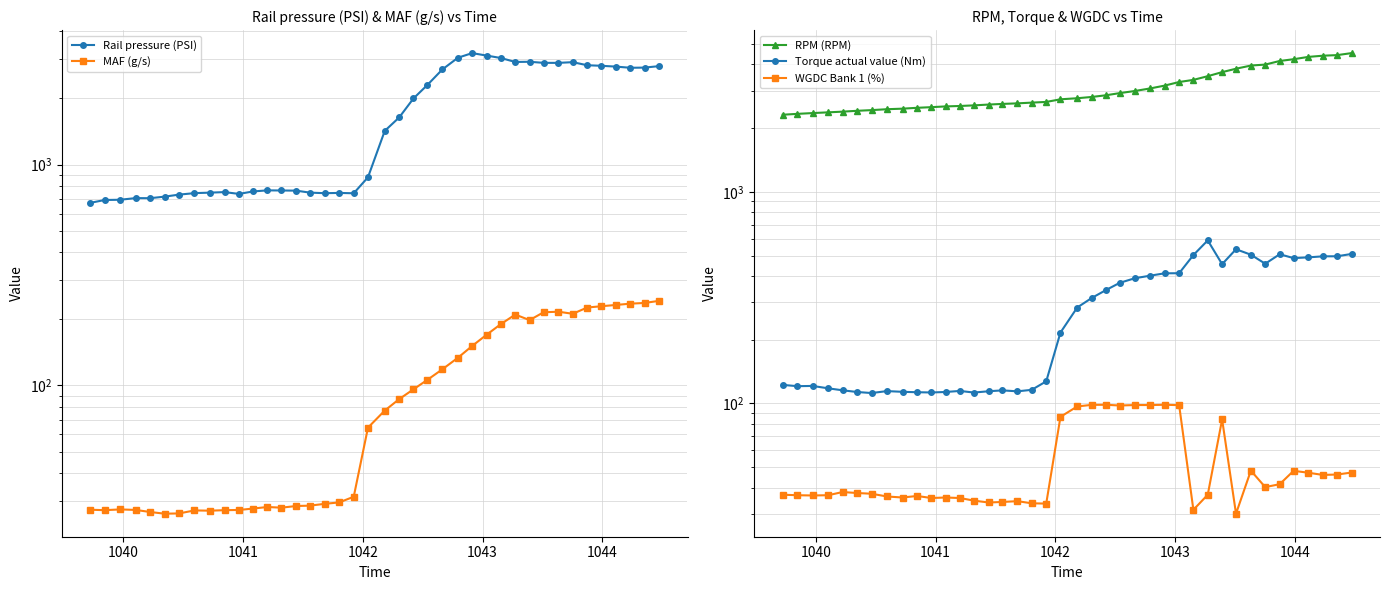

Reading left to right, list all the values displayed in this chart.

Rail pressure (PSI): 670.6	690.9	692.6	704.6	703.9	715.4	730.6	742.1	745.9	750.1	736.1	755.2	763.8	762.8	761.6	746.0	741.6	743.7	741.0	875.4	1419.2	1634.2	1990.6	2287.6	2692.3	3042.3	3192.8	3111.9	3033.5	2911.4	2917.3	2884.7	2883.7	2905.4	2813.6	2798.1	2773.7	2740.3	2745.2	2787.8
MAF (g/s): 27.4	27.3	27.5	27.3	26.8	26.3	26.4	27.2	27.1	27.3	27.3	27.7	28.2	28.0	28.5	28.6	29.1	29.6	31.4	64.4	77.0	86.8	96.1	105.9	118.3	133.5	150.9	169.7	189.6	209.3	197.6	214.4	215.7	211.1	225.3	228.3	231.4	234.5	236.3	241.5
RPM (RPM): 2314.0	2336.0	2356.0	2375.0	2393.0	2415.0	2433.0	2457.0	2472.0	2495.0	2513.0	2533.0	2545.0	2562.0	2585.0	2603.0	2619.0	2640.0	2660.0	2737.0	2769.0	2808.0	2860.0	2928.0	2996.0	3082.0	3177.0	3304.0	3381.0	3520.0	3679.0	3818.0	3952.0	3994.0	4154.0	4234.0	4343.0	4399.0	4427.0	4525.0
Torque actual value (Nm): 122.3	120.6	120.9	117.8	115.3	113.2	111.9	114.3	113.4	112.9	112.6	113.2	114.5	112.5	114.1	115.2	114.0	115.9	127.1	216.2	283.9	314.9	343.3	371.4	390.4	401.6	411.9	412.3	502.3	589.4	455.0	535.2	504.4	457.2	506.9	486.0	490.0	495.5	495.8	508.5
WGDC Bank 1 (%): 37.0	36.8	36.7	36.8	38.1	37.7	37.4	36.3	35.9	36.5	35.7	35.9	35.7	34.7	34.0	34.2	34.5	33.7	33.6	86.4	96.7	98.4	98.5	97.7	98.2	98.2	98.5	98.1	31.4	37.0	84.0	30.1	48.1	40.2	41.5	48.0	47.0	45.9	46.1	47.1